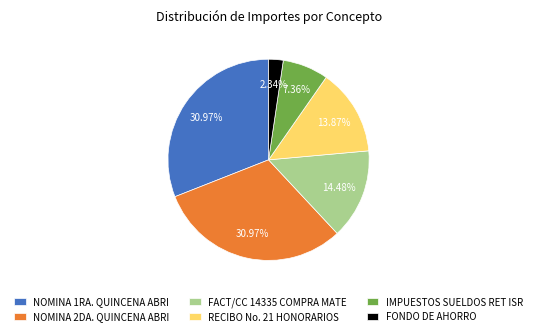

Is FACT/CC 14335 COMPRA MATE the majority of the pie?

No